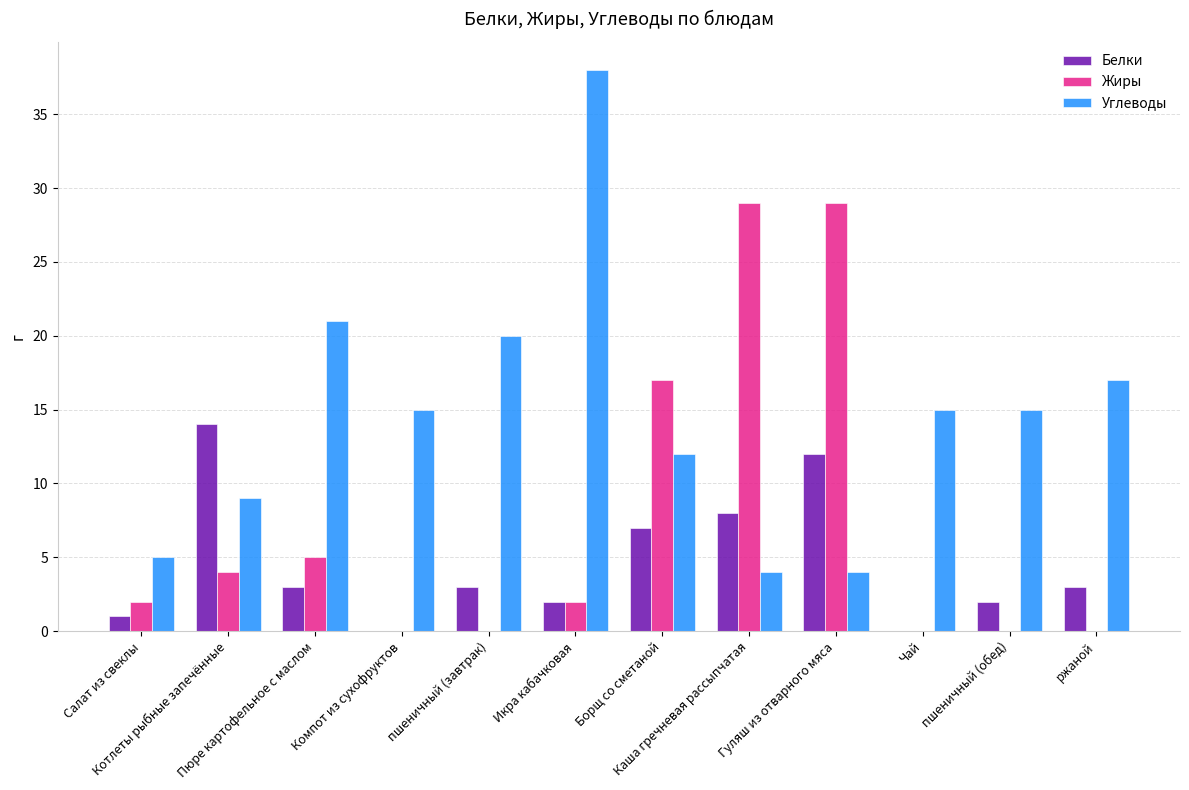

What is the sum of all Белки values?

55